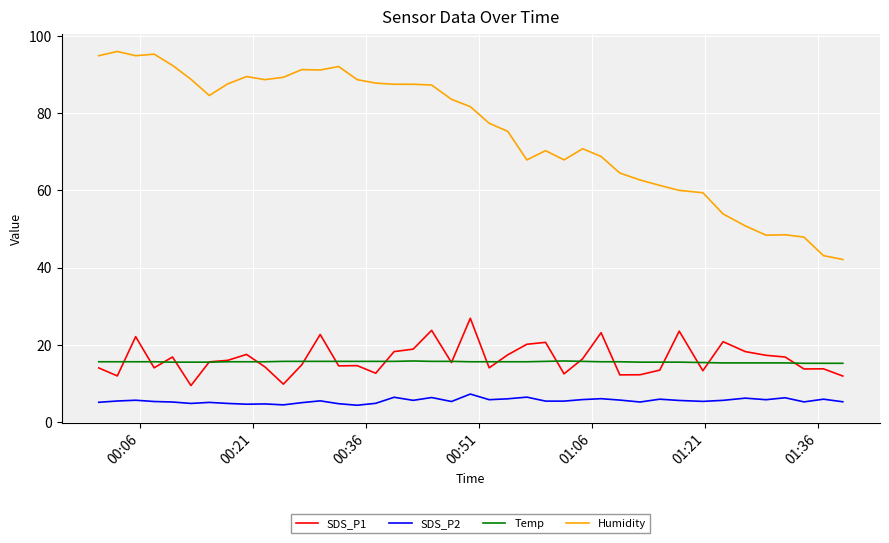

Which series has the largest range (max minus min)?

Humidity